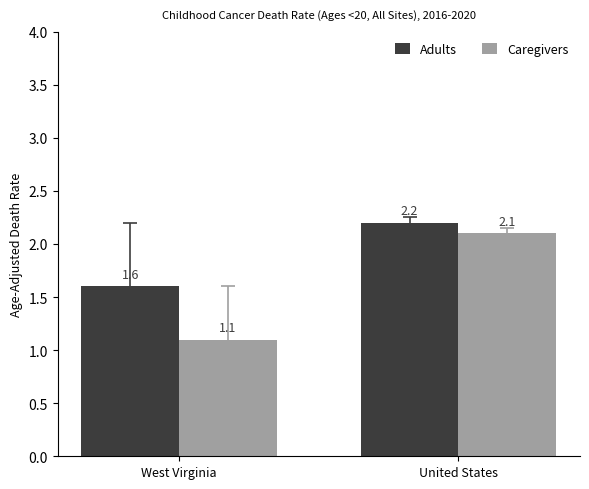

What is the difference between the maximum and minimum values in the Caregivers series?

1.0